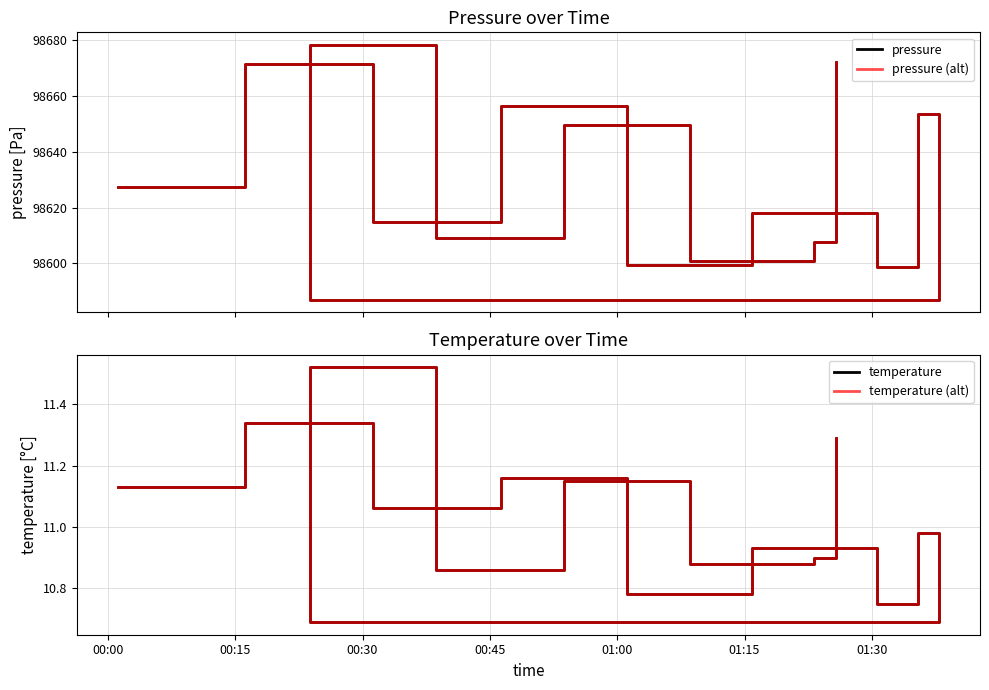

What is the average value of the pressure (alt) series?

98629.6